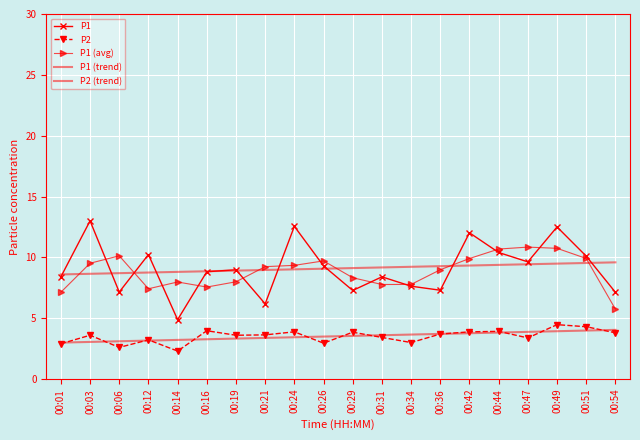

At how many categories does at least one series exceed 9?

16